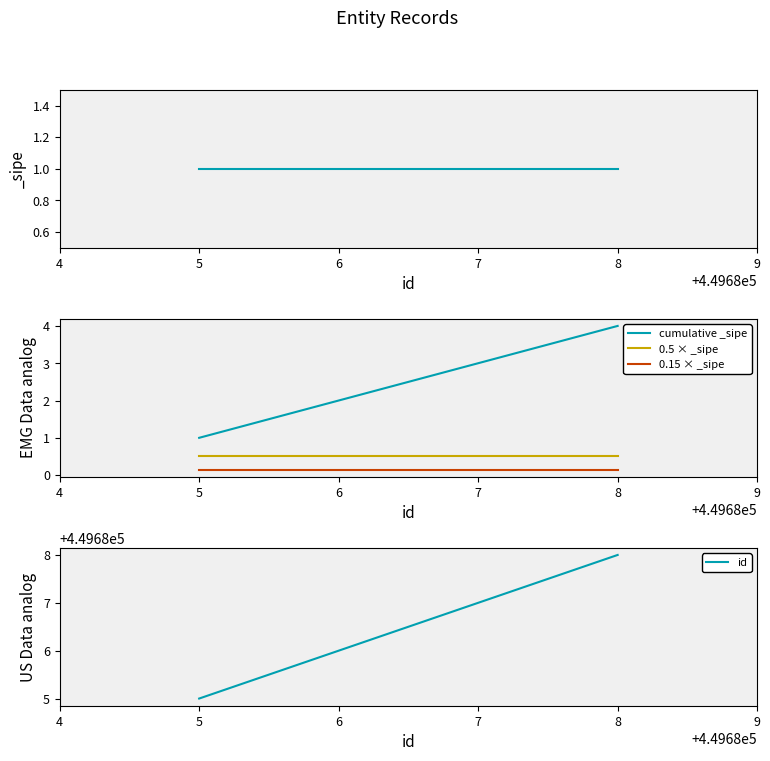

How many categories are shown in the chart?

4